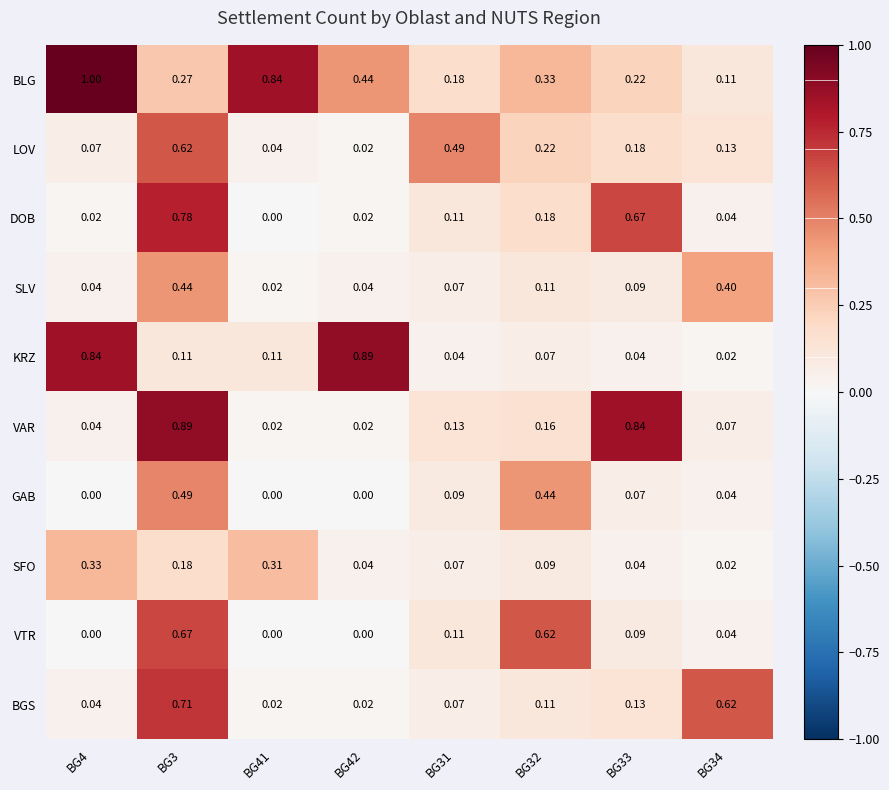

Which series has the widest spread of values?

BLG